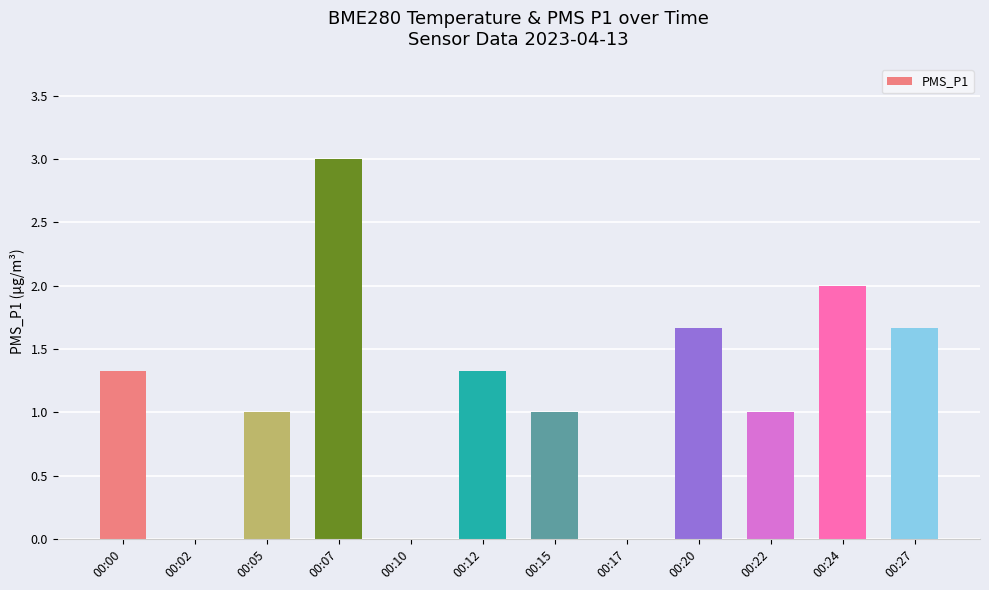

What is the sum of the values at 00:24 and 00:27?

3.7